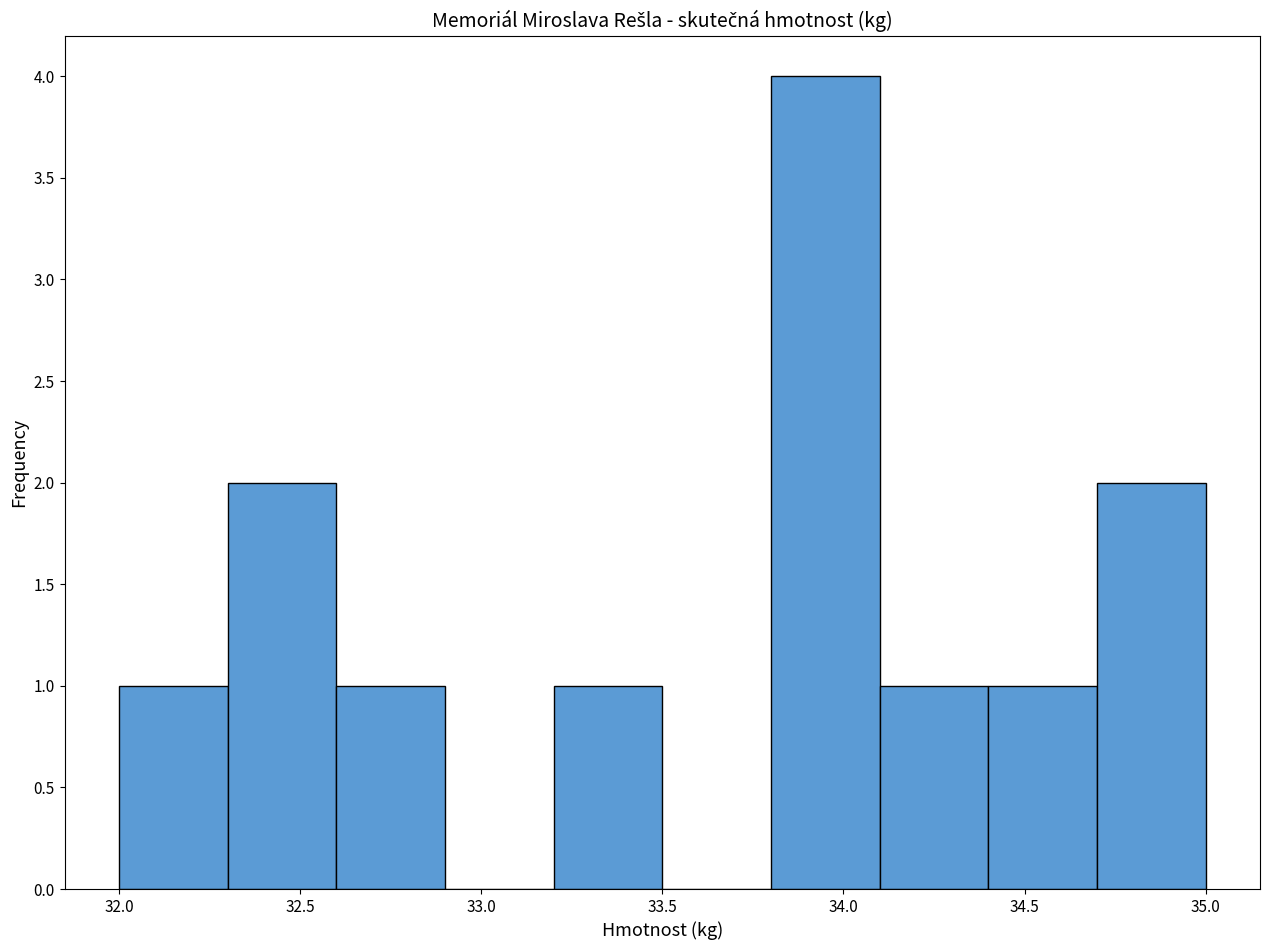

Reading left to right, list every bar in this chart as the range it spans on the x-axis followed by its height. The values are not printed on the chart, so give them approximately, as read against the axis.

32.0 to 32.3: 1
32.3 to 32.6: 2
32.6 to 32.9: 1
32.9 to 33.2: 0
33.2 to 33.5: 1
33.5 to 33.8: 0
33.8 to 34.1: 4
34.1 to 34.4: 1
34.4 to 34.7: 1
34.7 to 35.0: 2